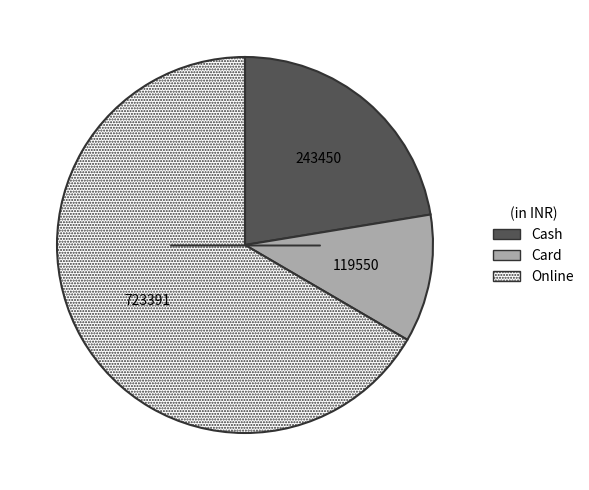

Combined, do Cash and Online account for over 50%?

Yes